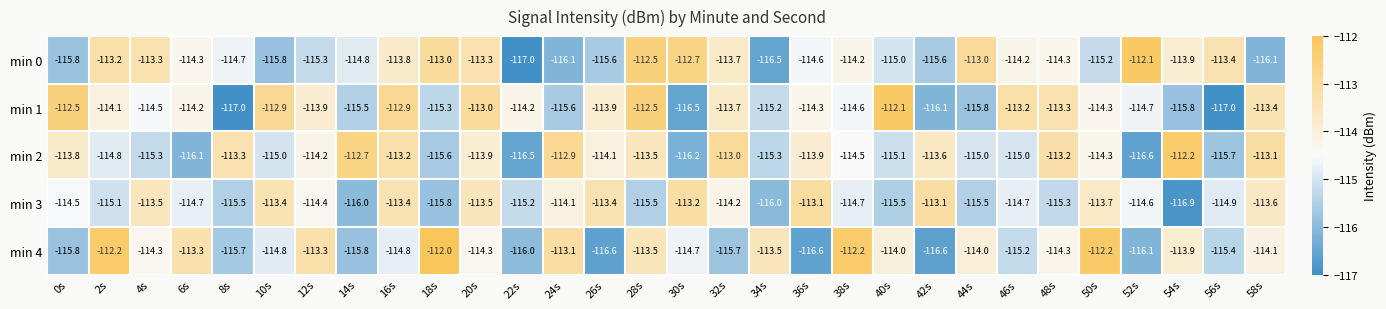

What is the spread (max minus min) of values at 48s?

2.1